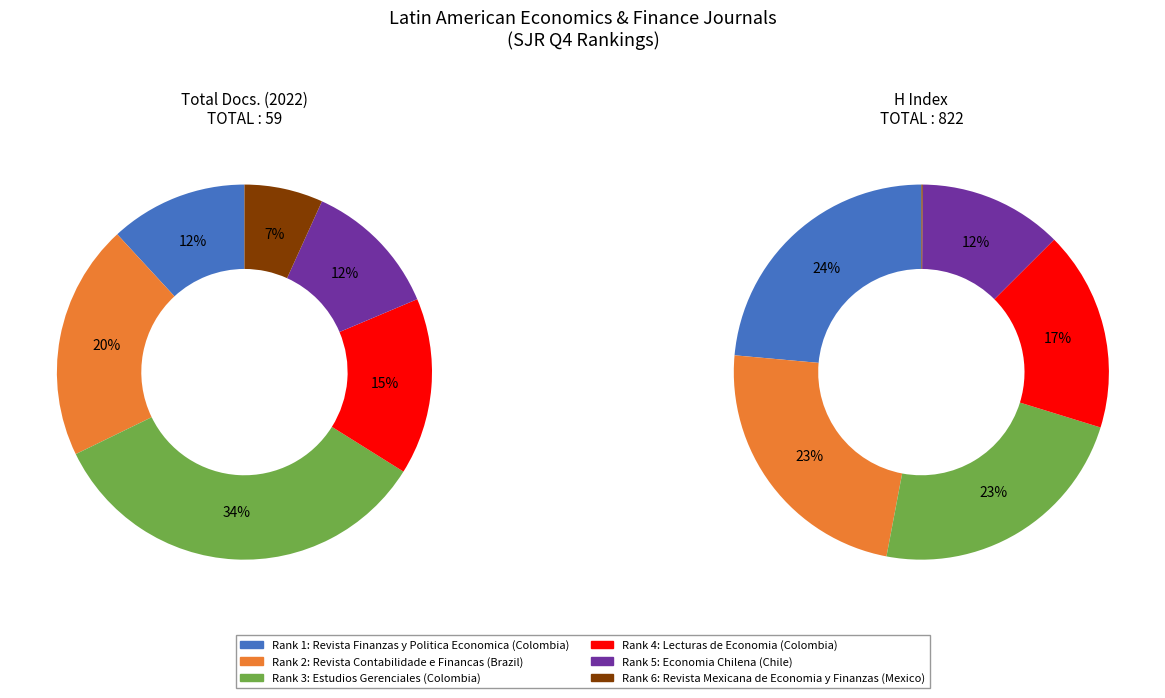

How many segments does this pie chart have?

6